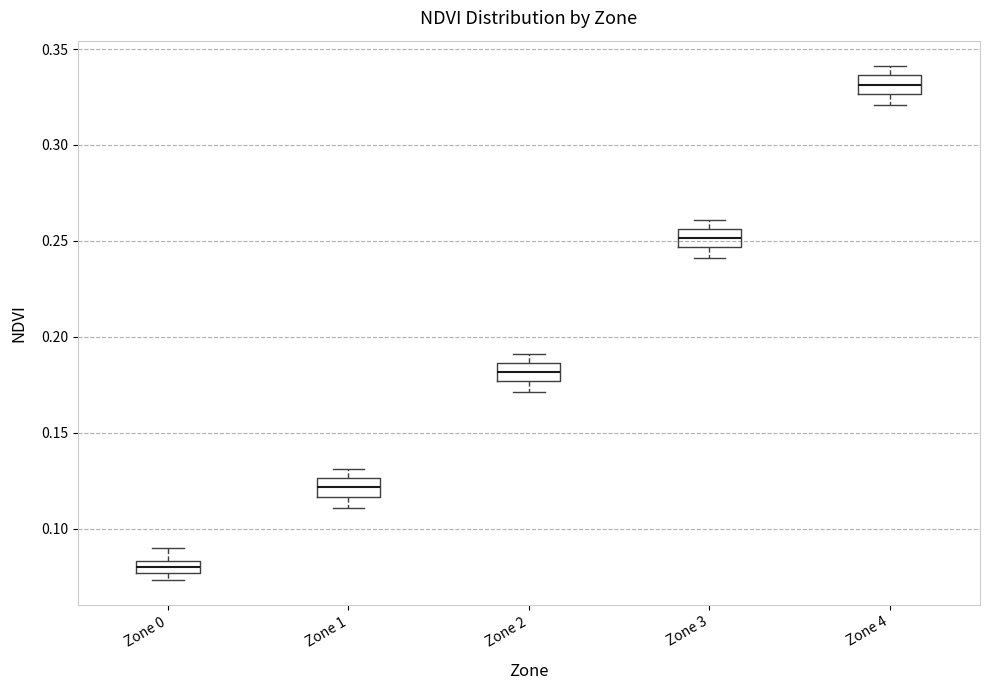

Where does the lower whisker of the box for Zone 1 end on the y-axis? The values are not printed on the chart, so give them approximately, as read against the axis.

0.110